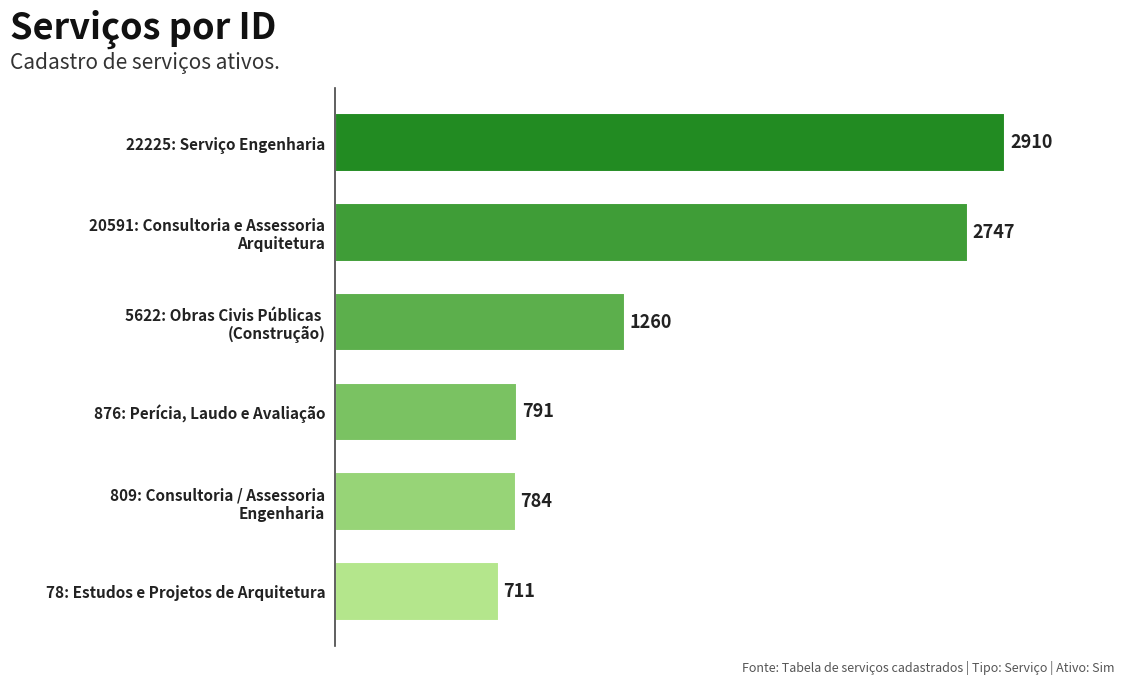

At which category does the chart reach its peak across all series?

22225: Serviço Engenharia